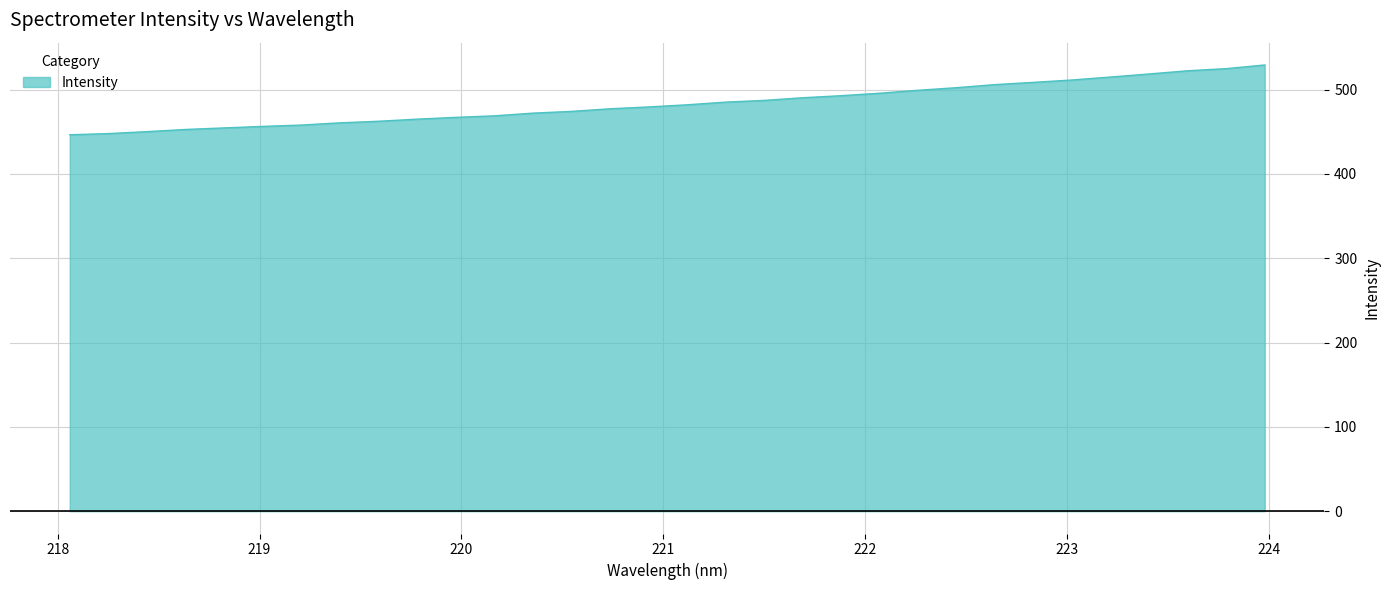

Does the chart have visible grid lines?

Yes